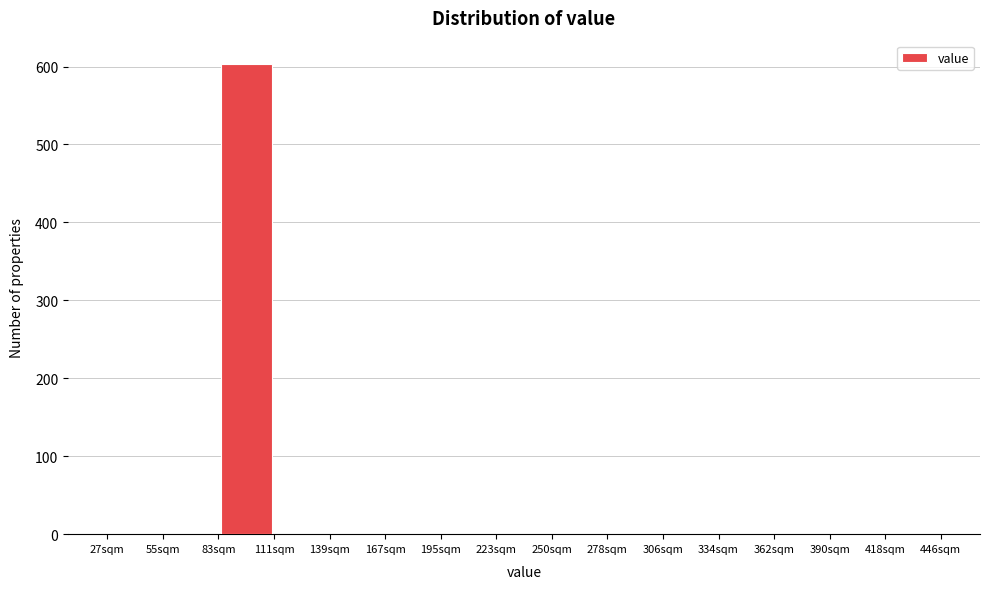

Which range on the x-axis has the tallest bar?

85 to 110